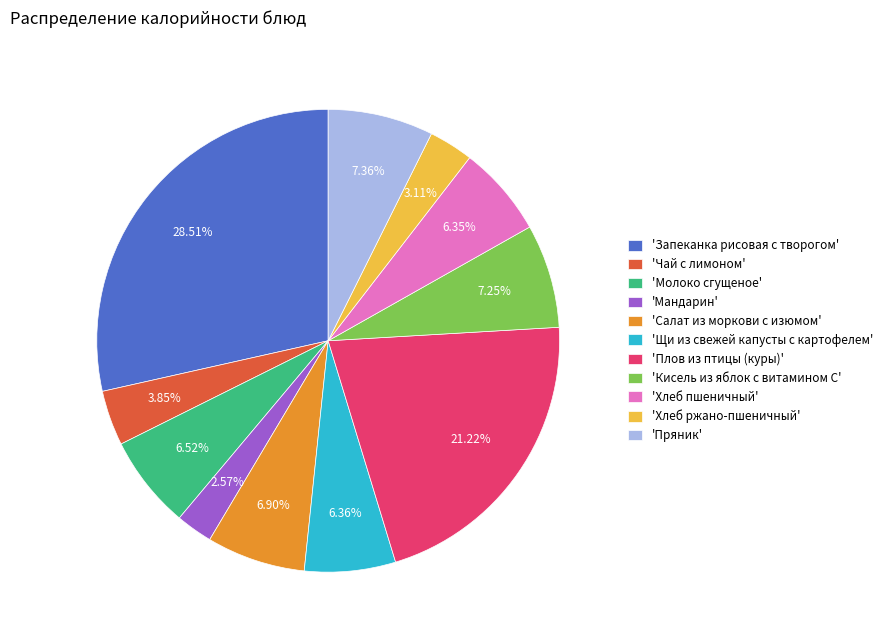

Approximately how many times larger is the value at 'Хлеб пшеничный' compared to 'Чай с лимоном'?

1.6